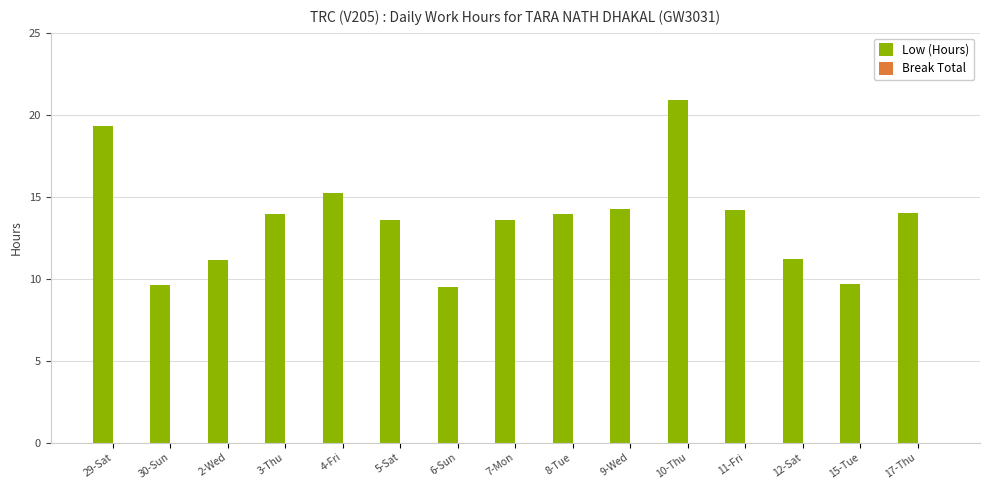

Is it true that the value at 2-Wed is 11.1?

True